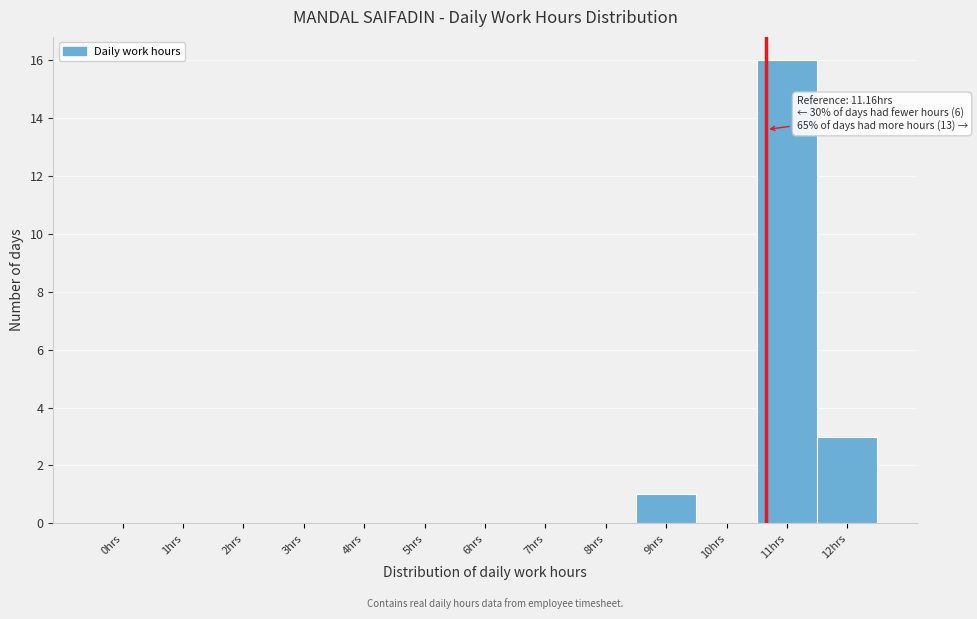

Reading left to right, what are all the values shown in this chart?

0hrs=0	1hrs=0	2hrs=0	3hrs=0	4hrs=0	5hrs=0	6hrs=0	7hrs=0	8hrs=0	9hrs=1	10hrs=0	11hrs=16	12hrs=3